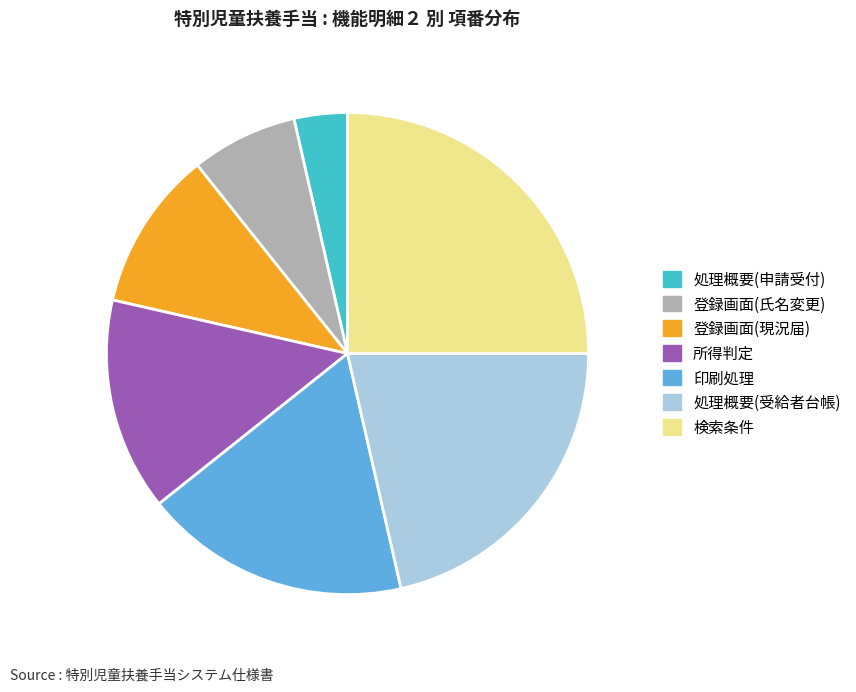

True or false: 登録画面(氏名変更) accounts for 20% of the total.

False